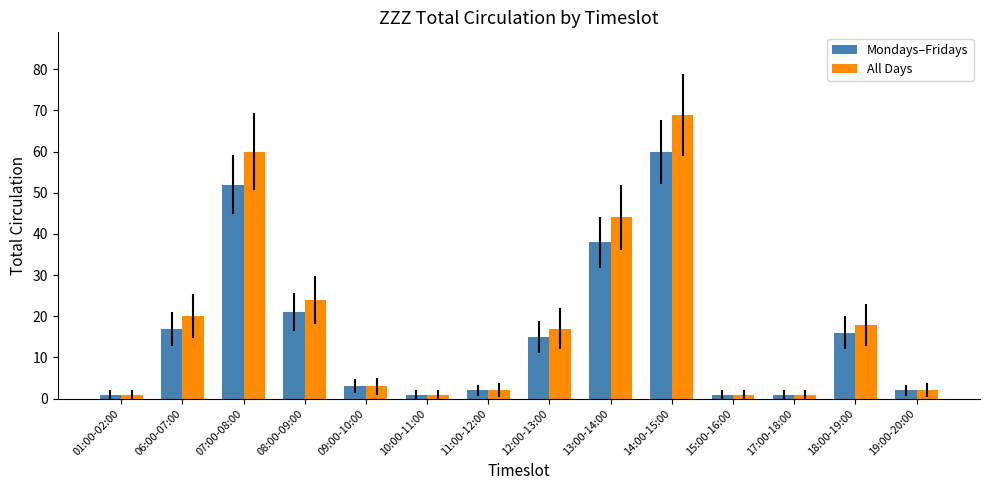

What value does the All Days series have at 07:00-08:00, to the nearest 10?

60